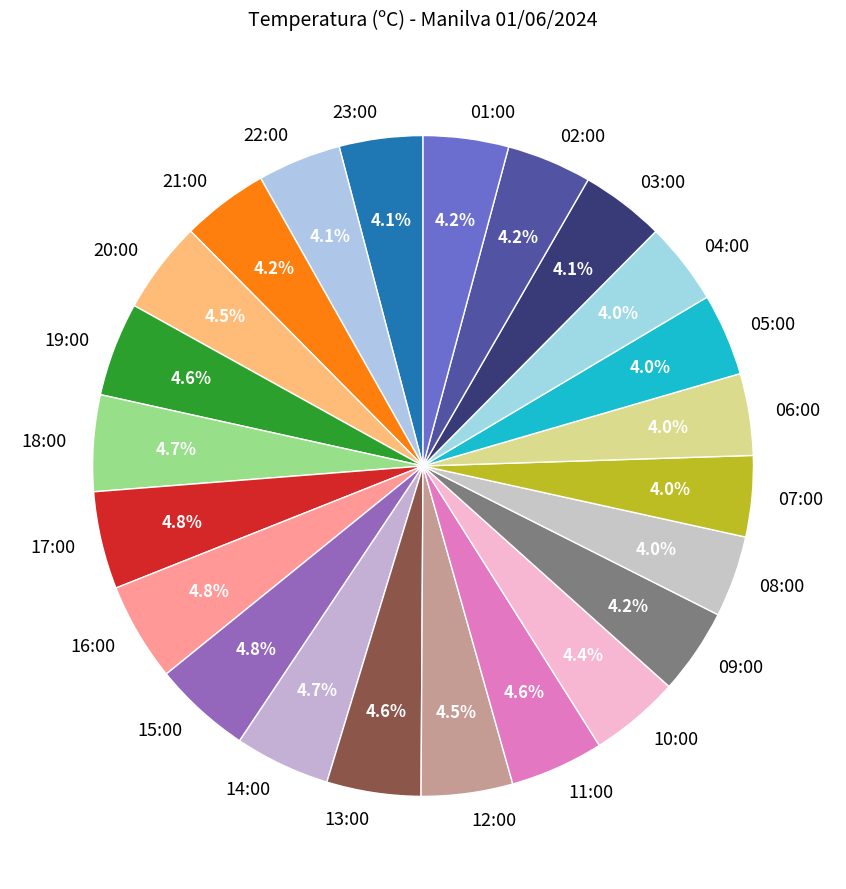

Count the number of slices in the pie.

23